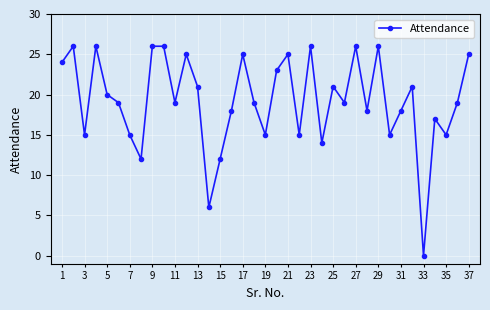

What is the greatest value displayed?

26